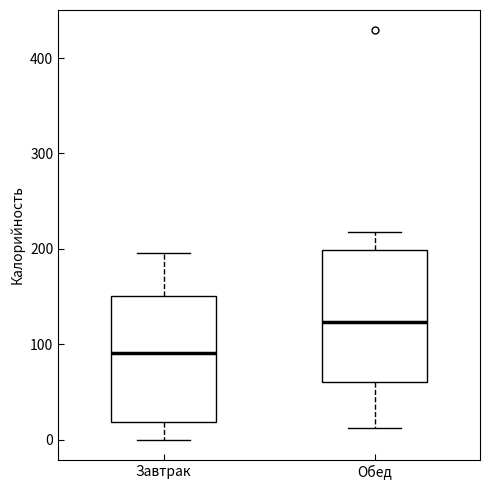

Reading left to right, read every box against the y-axis: the position of its median line, the range the box covers, and the ends of its whiskers. The values are not printed on the chart, so give them approximately, as read against the axis.

Завтрак: median 90, box 20 to 150, whiskers 0 to 200
Обед: median 120, box 60 to 200, whiskers 10 to 220